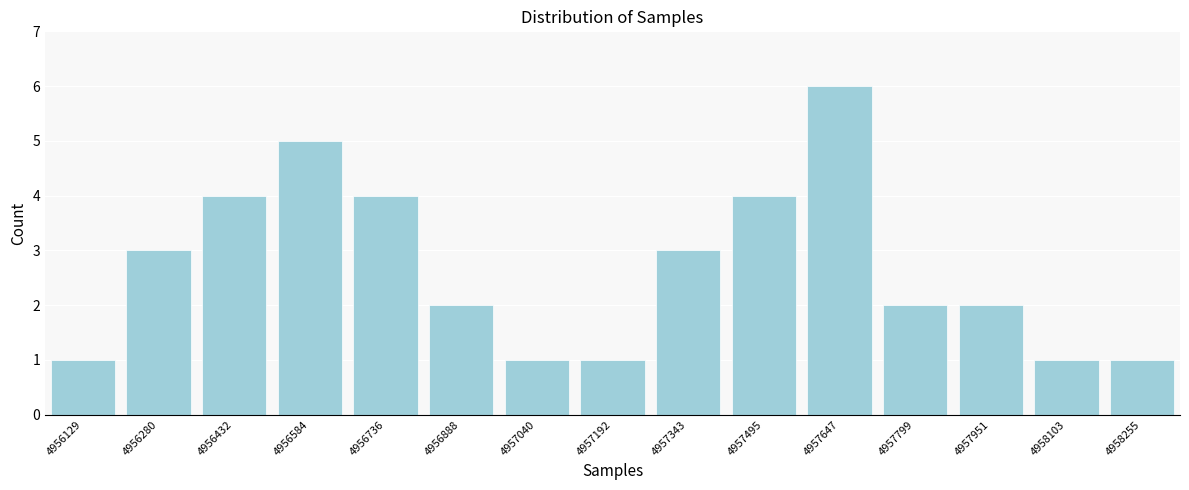

Reading left to right, extract all data points from this chart.

4956129=1	4956280=3	4956432=4	4956584=5	4956736=4	4956888=2	4957040=1	4957192=1	4957343=3	4957495=4	4957647=6	4957799=2	4957951=2	4958103=1	4958255=1